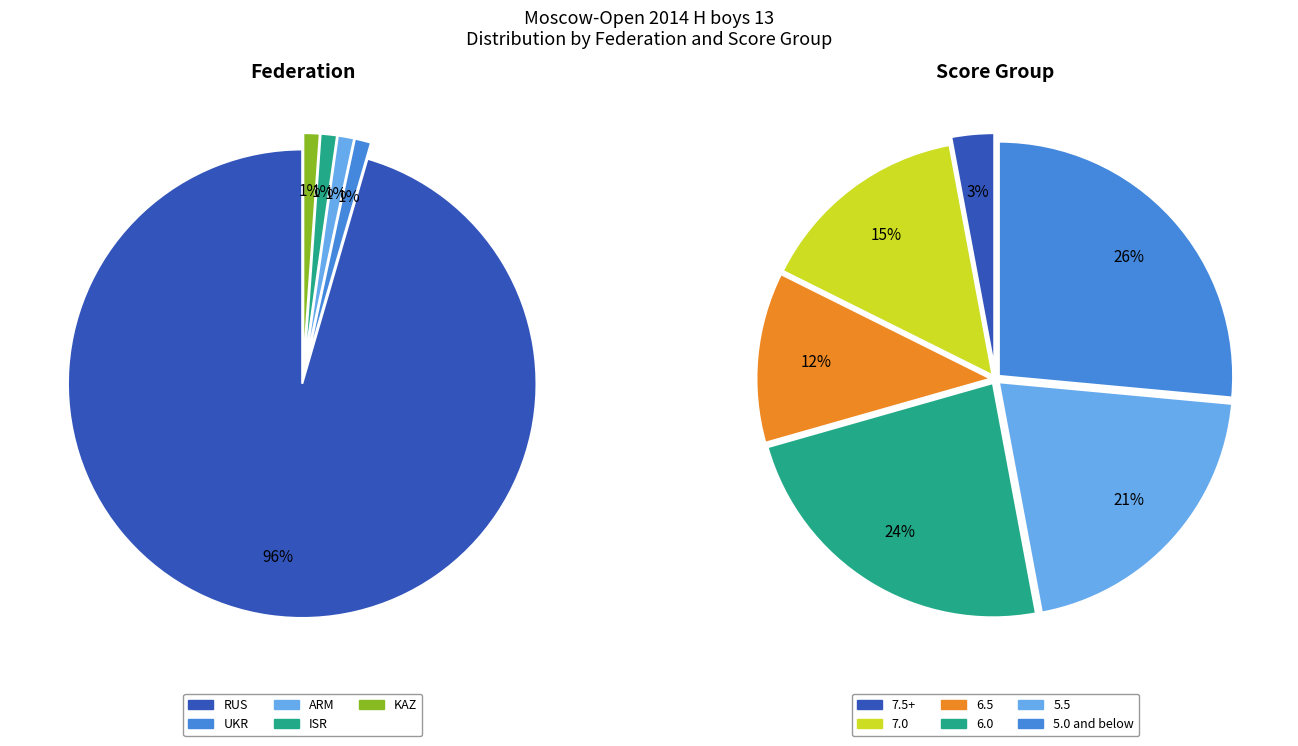

What is the ratio of the value at ARM to the value at KAZ?

1.0